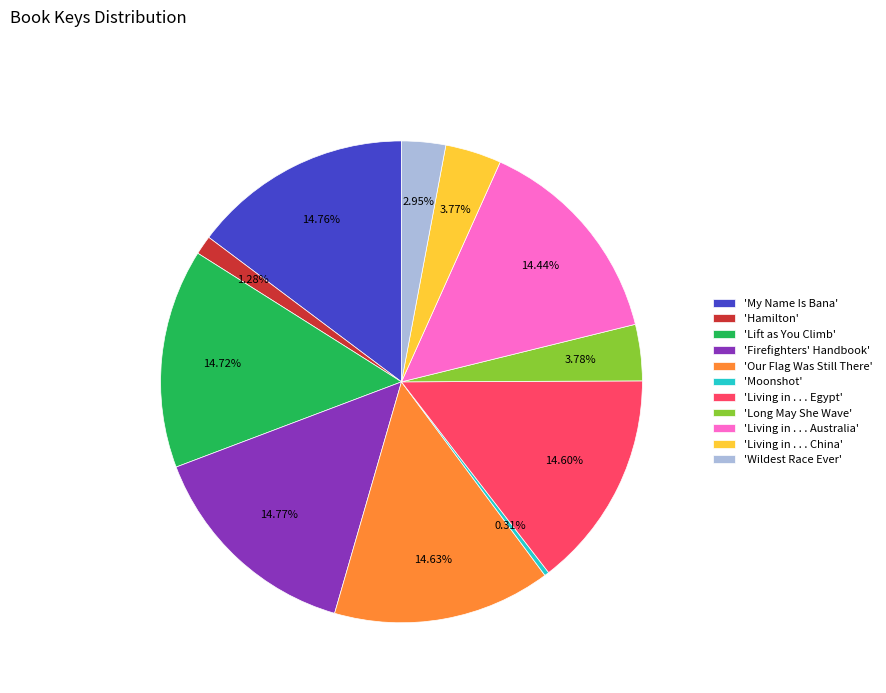

What is the smallest slice in the pie chart?

'Moonshot'